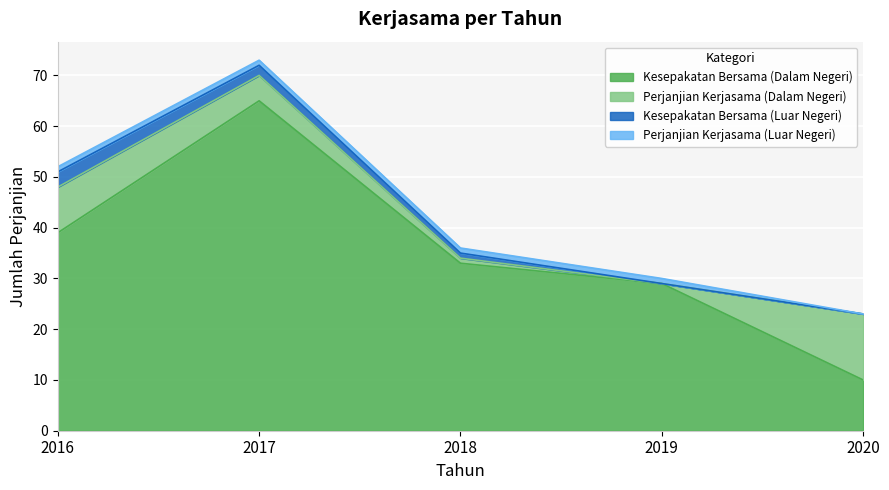

Is it true that Kesepakatan Bersama (Dalam Negeri) equals 65 at 2017?

True